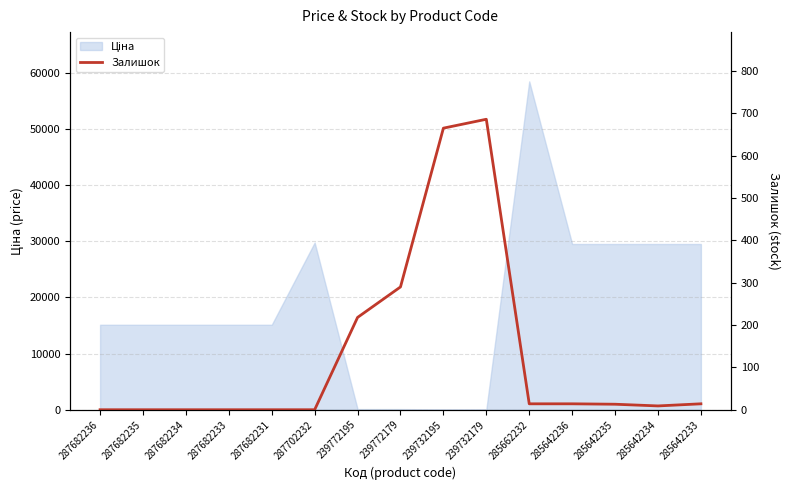

Reading left to right, extract all data points from this chart.

287682236=0	287682235=0	287682234=0	287682233=0	287682231=0	287702232=0	239772195=218	239772179=290	239732195=665	239732179=686	285662232=14	285642236=14	285642235=13	285642234=9	285642233=14